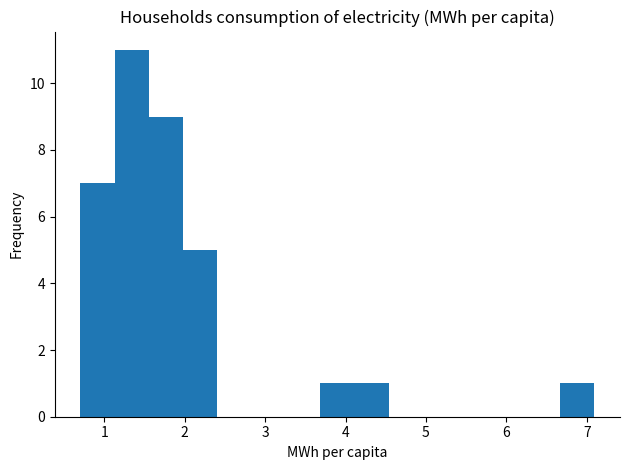

How tall is the bar that spans 0.7 to 1.1 on the x-axis? Neither the bar edges nor the heights are printed on the chart, so give them approximately, as read against the axes.

7